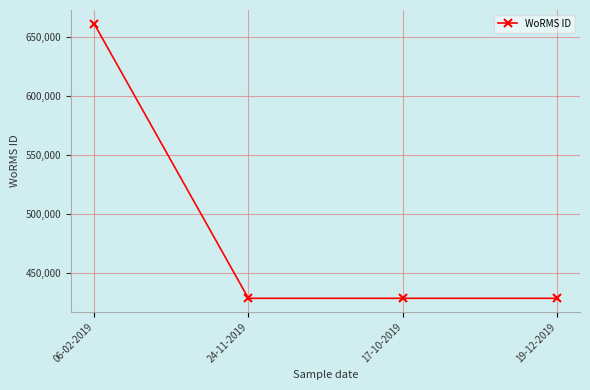

True or false: the data shows 428522 at 24-11-2019.

True